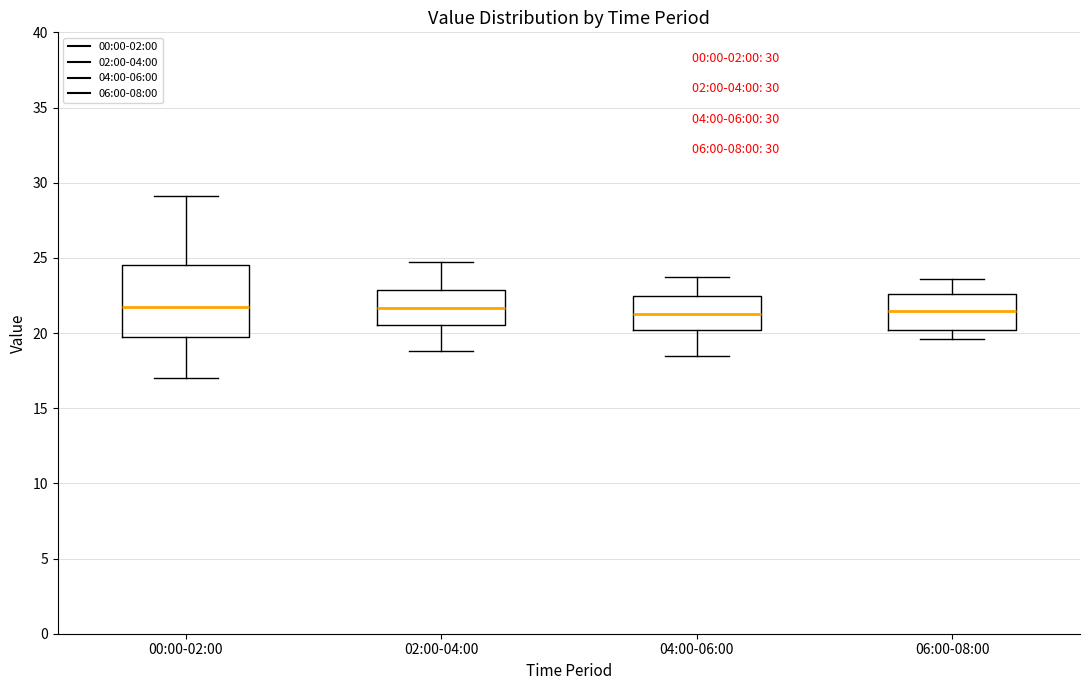

Comparing the boxes themselves (not the whiskers), which one is the tallest?

00:00-02:00